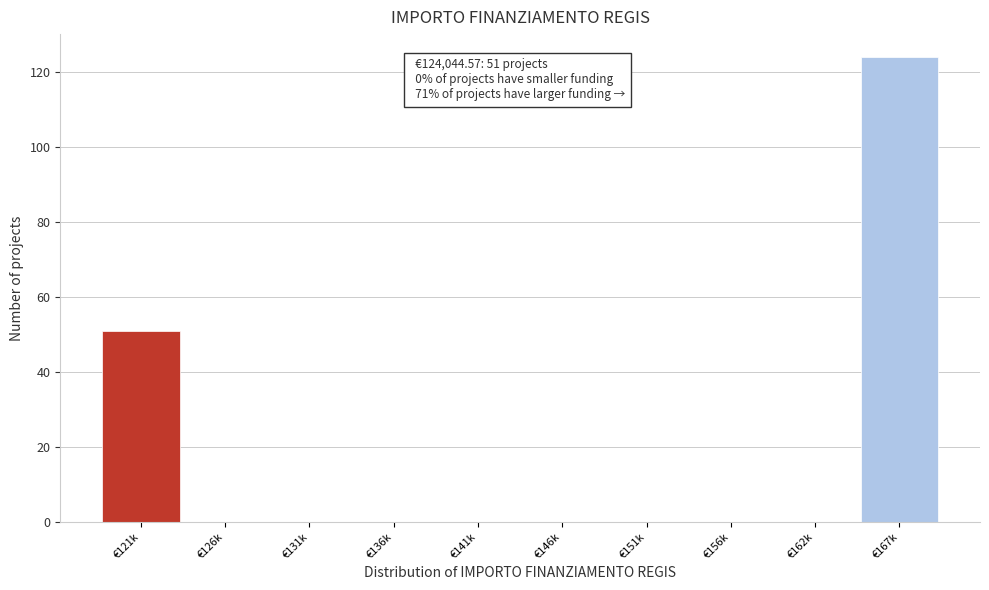

Reading right to left, list all the values displayed in this chart.

€167k=124	€162k=0	€156k=0	€151k=0	€146k=0	€141k=0	€136k=0	€131k=0	€126k=0	€121k=51